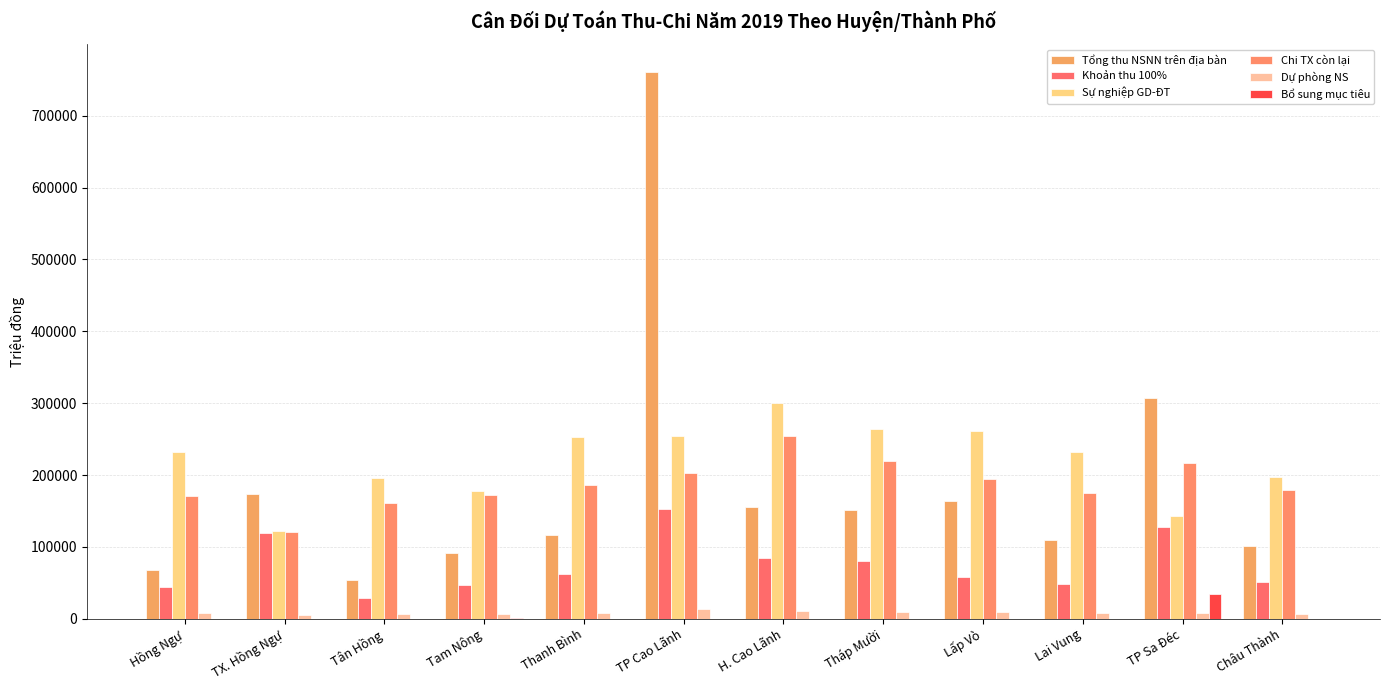

What is the difference between the second highest and minimum values in the Tổng thu NSNN trên địa bàn series?

253590